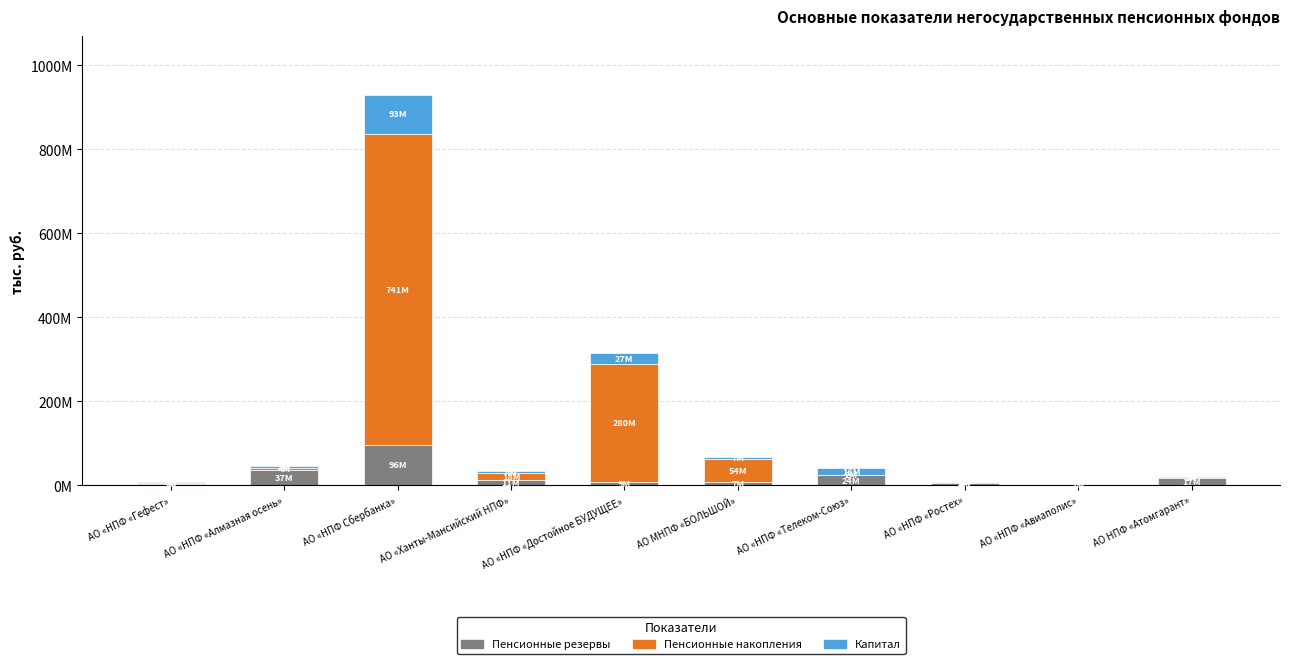

What are all the series names shown in the legend?

Пенсионные резервы, Пенсионные накопления, Капитал